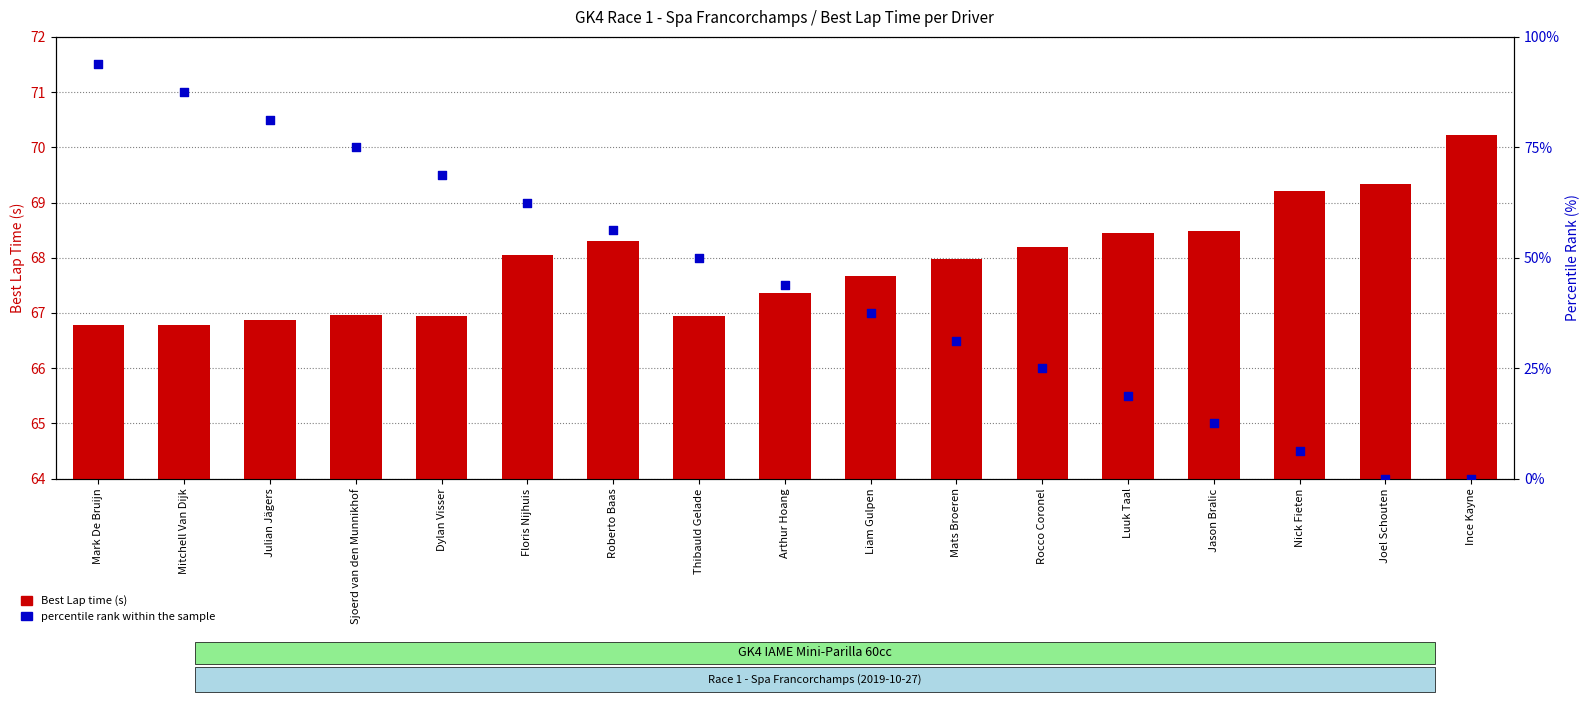

Which series has the largest Y range (max minus min)?

percentile rank within the sample